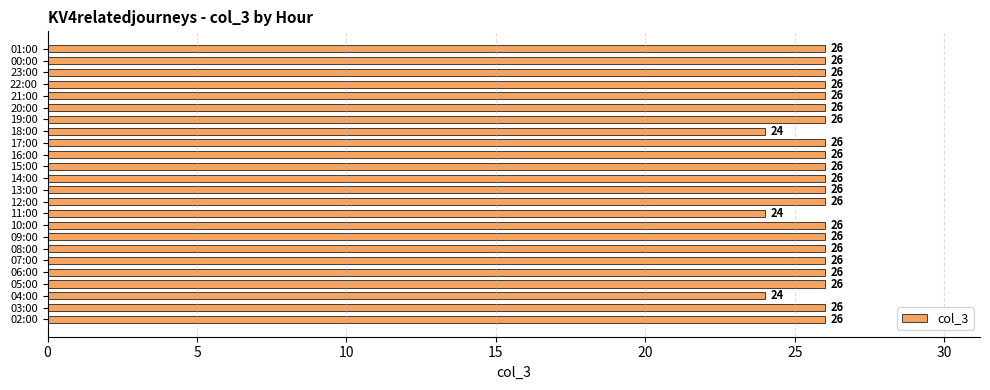

Reading bottom to top, list all the values displayed in this chart.

02:00=26	03:00=26	04:00=24	05:00=26	06:00=26	07:00=26	08:00=26	09:00=26	10:00=26	11:00=24	12:00=26	13:00=26	14:00=26	15:00=26	16:00=26	17:00=26	18:00=24	19:00=26	20:00=26	21:00=26	22:00=26	23:00=26	00:00=26	01:00=26